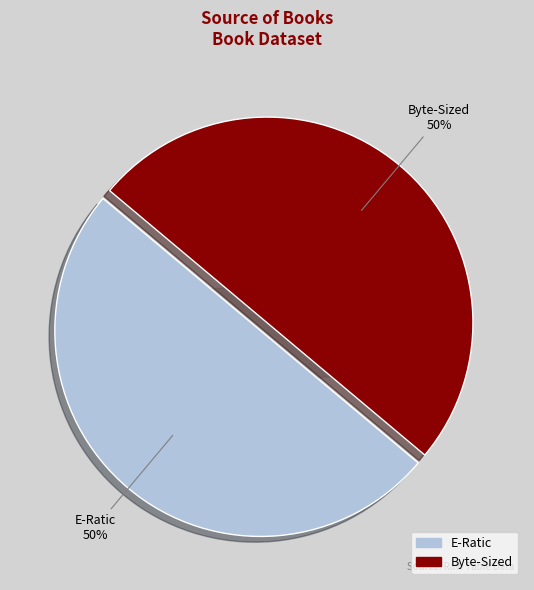

To the nearest percent, what percentage of the pie is E-Ratic?

50%